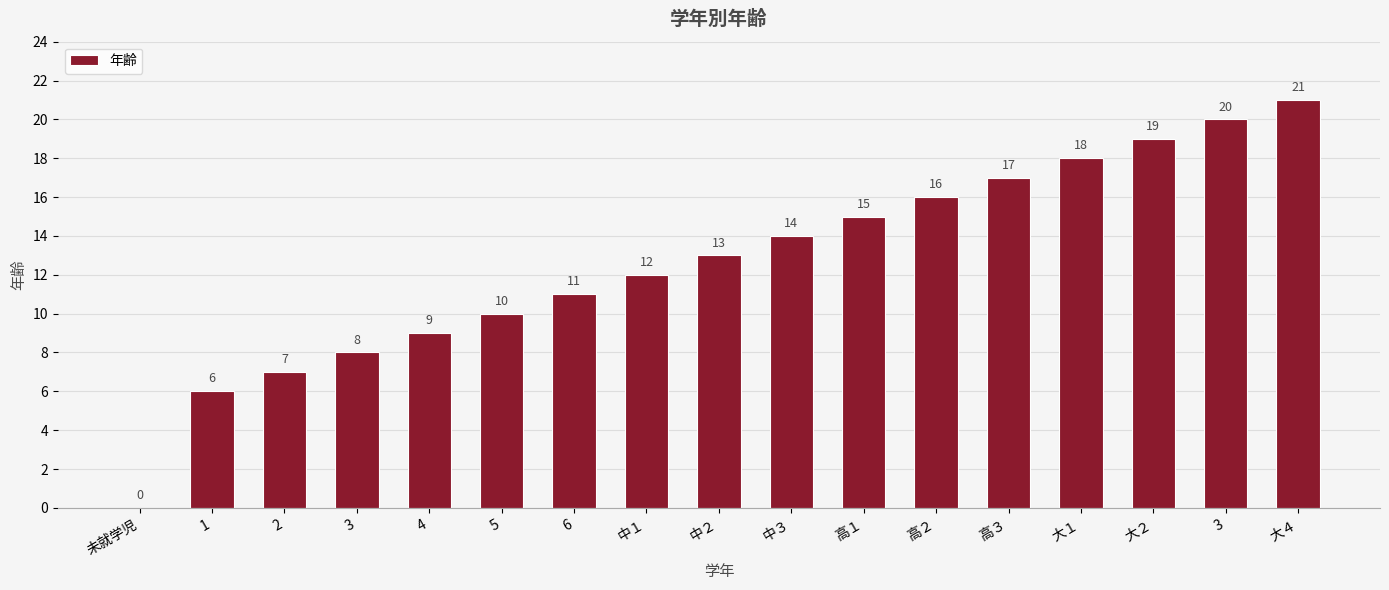

Reading right to left, transcribe all the data shown in this chart.

大４=21	3=20	大２=19	大１=18	高３=17	高２=16	高１=15	中３=14	中２=13	中１=12	6=11	5=10	4=9	3=8	2=7	1=6	未就学児=0